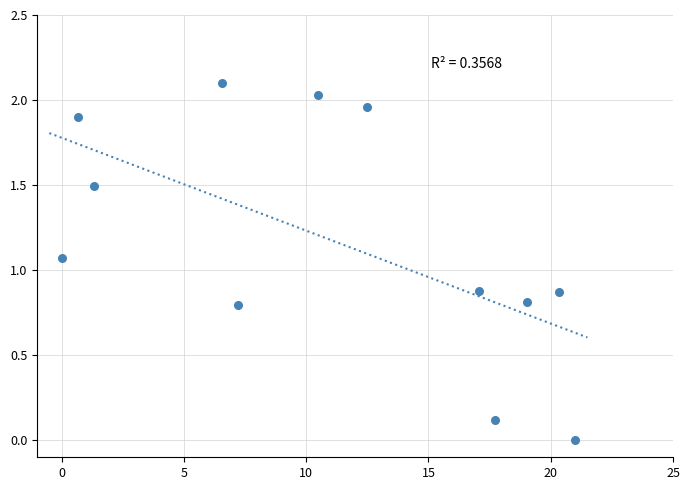

What is the average X value?

11.2